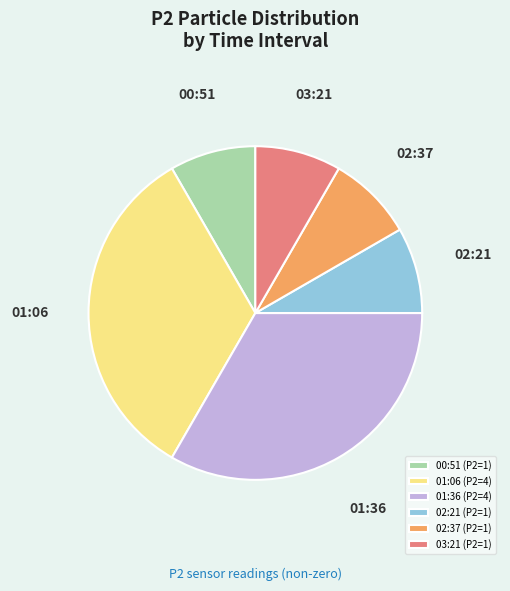

Approximately how many times larger is the value at 01:06 (P2=4) compared to 03:21 (P2=1)?

4.0